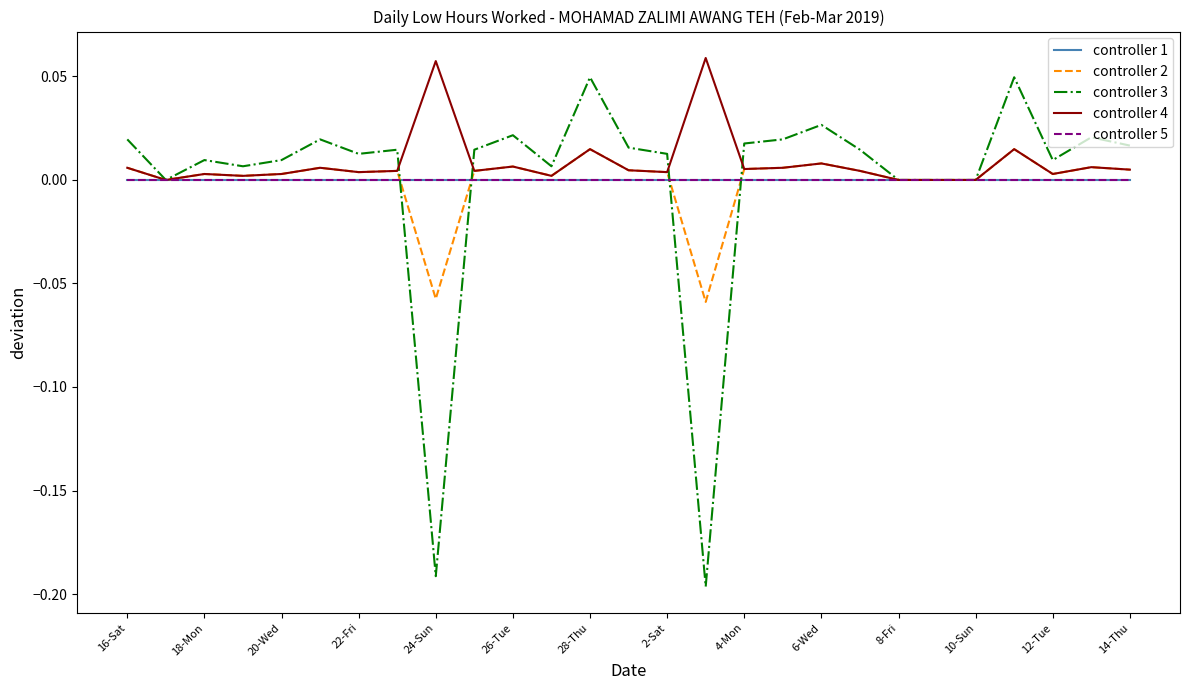

How many lines are shown in the chart?

5